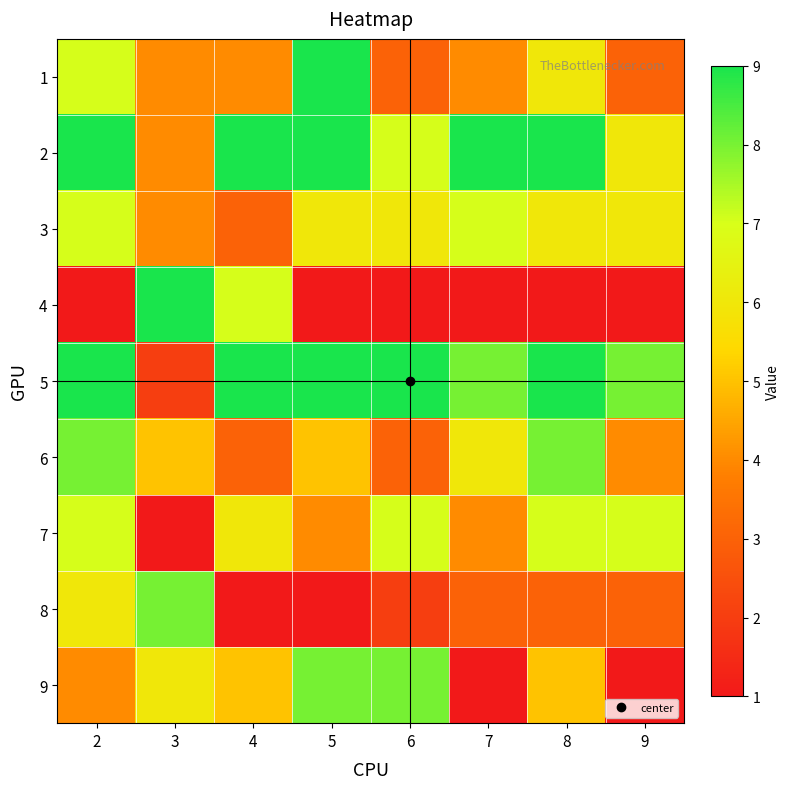

At how many categories does at least one series exceed 1?

8